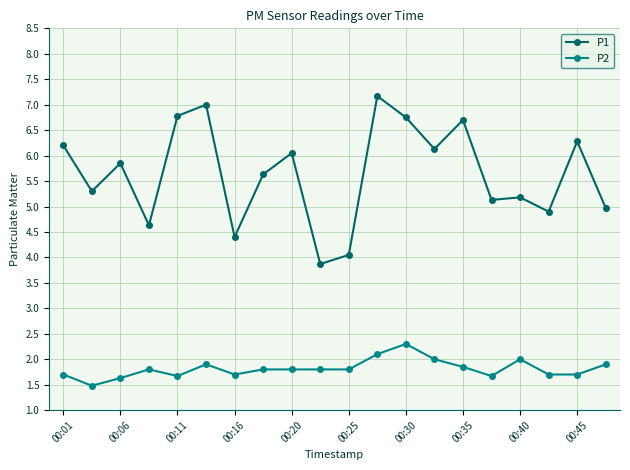

List the series in order of their overall mean, lowest first.

P2, P1